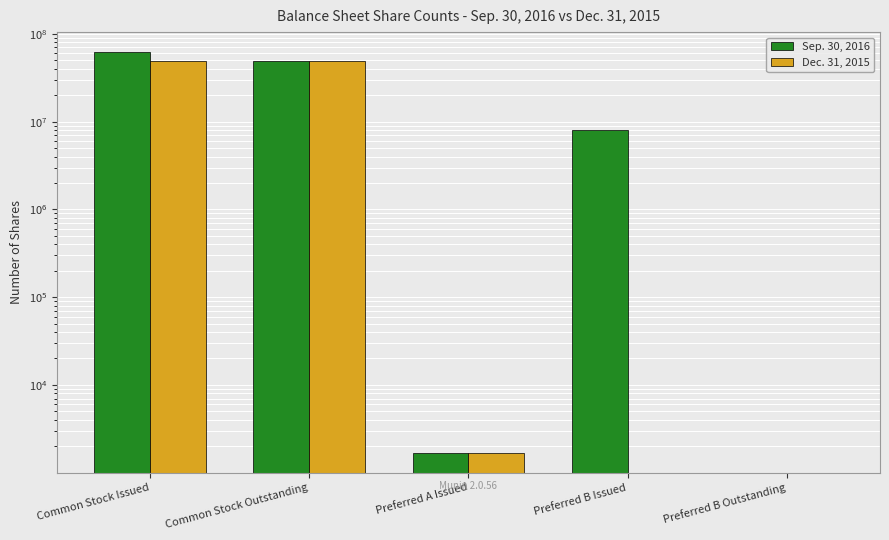

Count the number of data series in this chart.

2